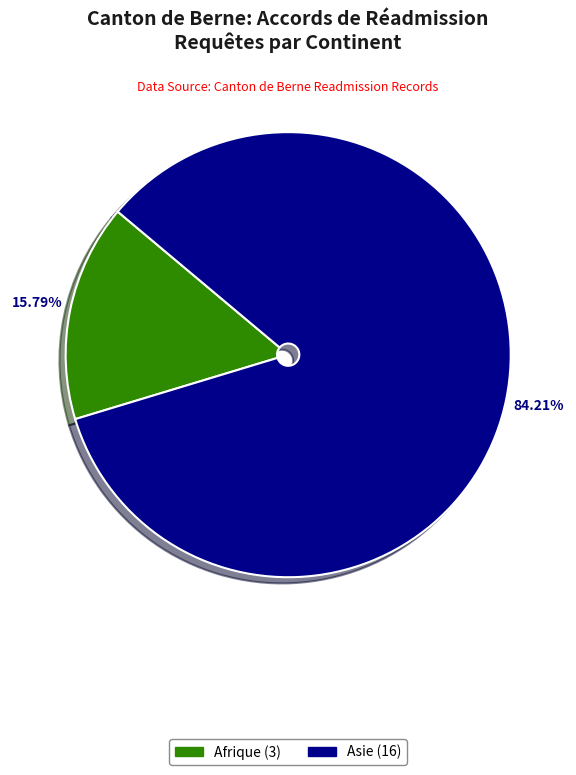

Is there a majority slice in this chart?

Yes